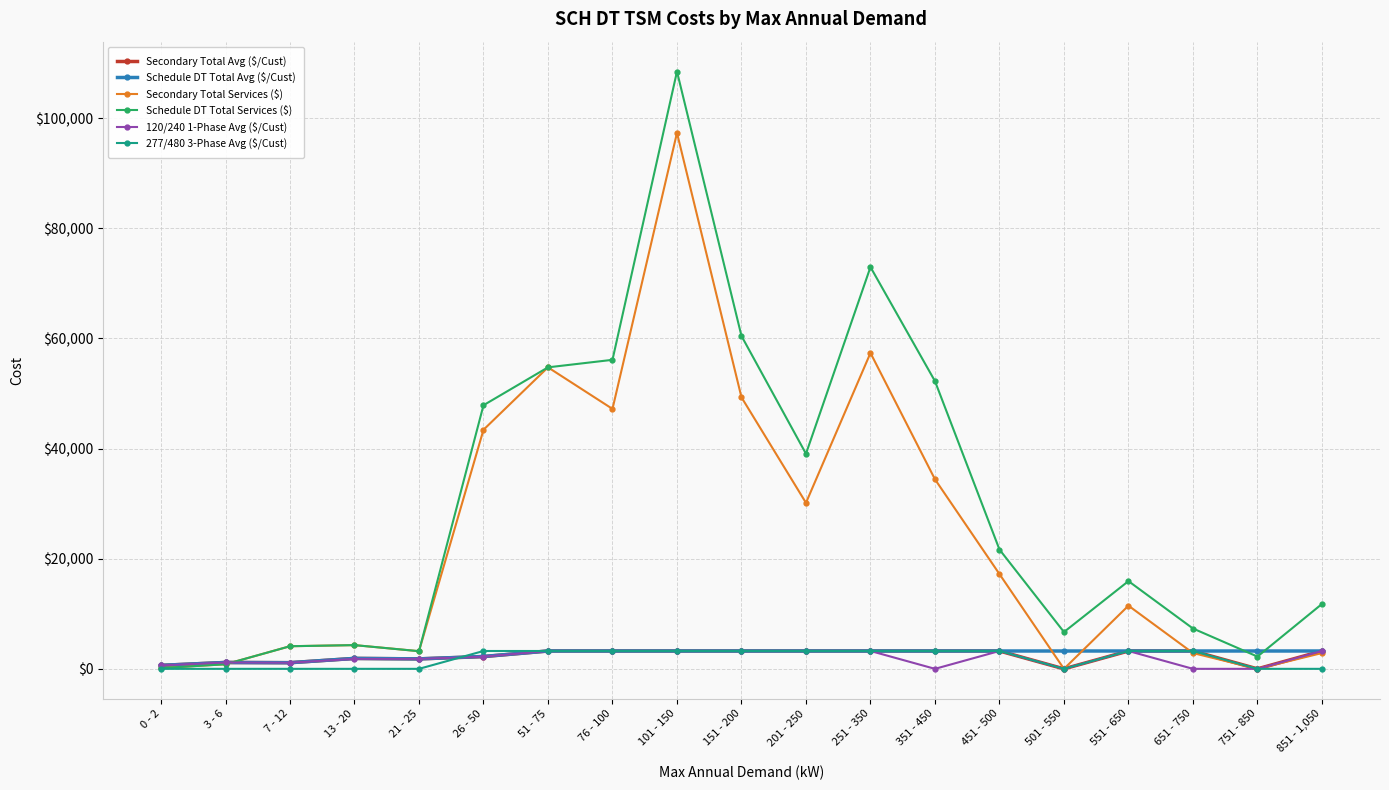

At which category is the sum across all series the highest?

101 - 150